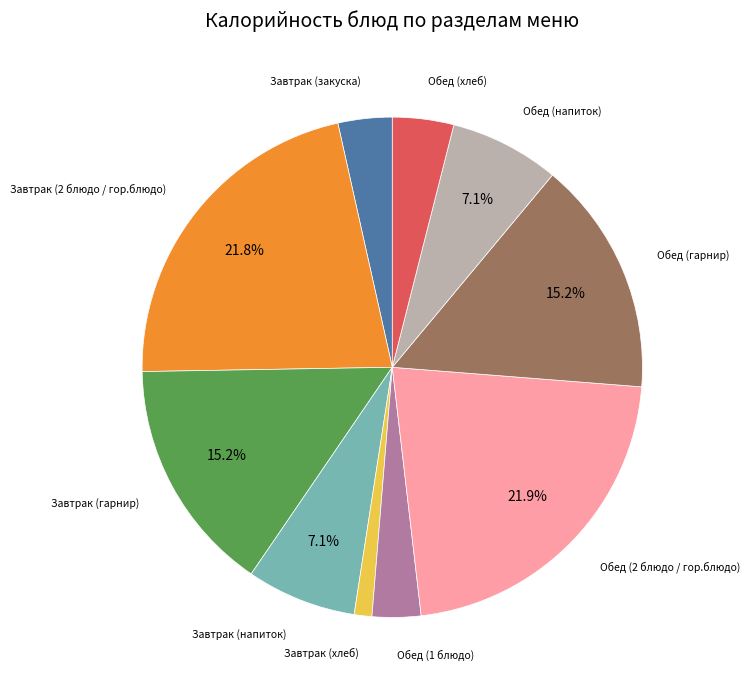

How many slices are in this pie chart?

10